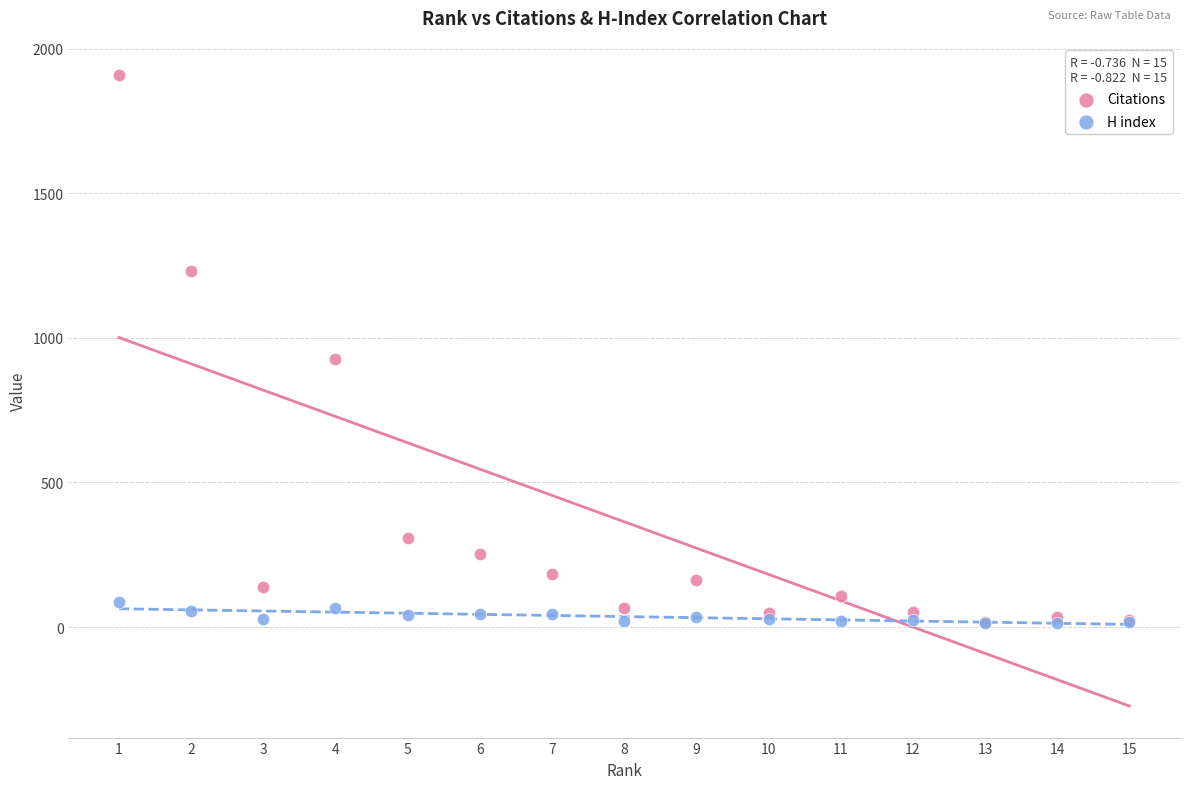

Across all series, what Y value is closest to 961?

926